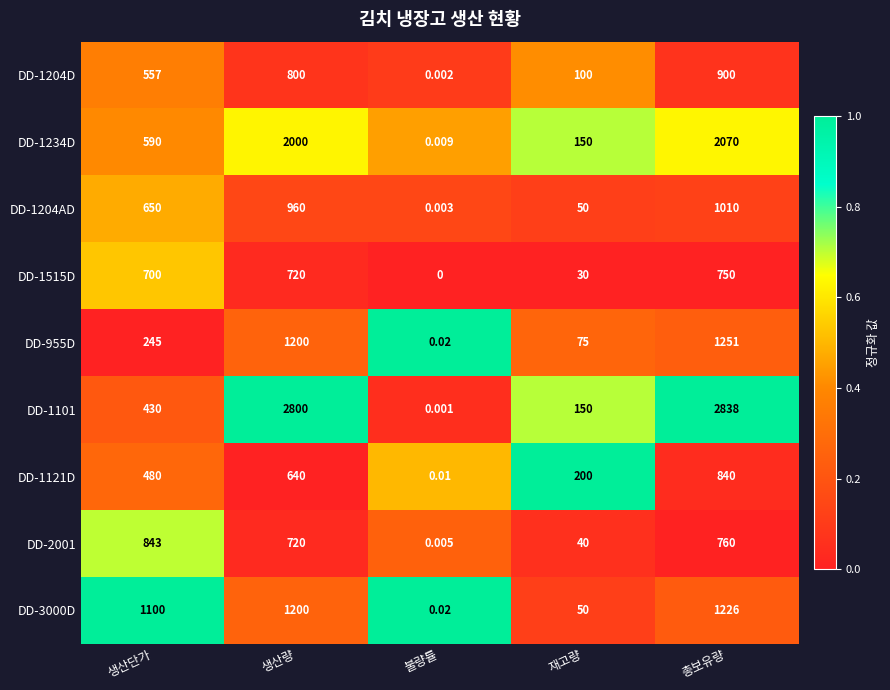

At which label does DD-1515D reach its peak?

총보유량